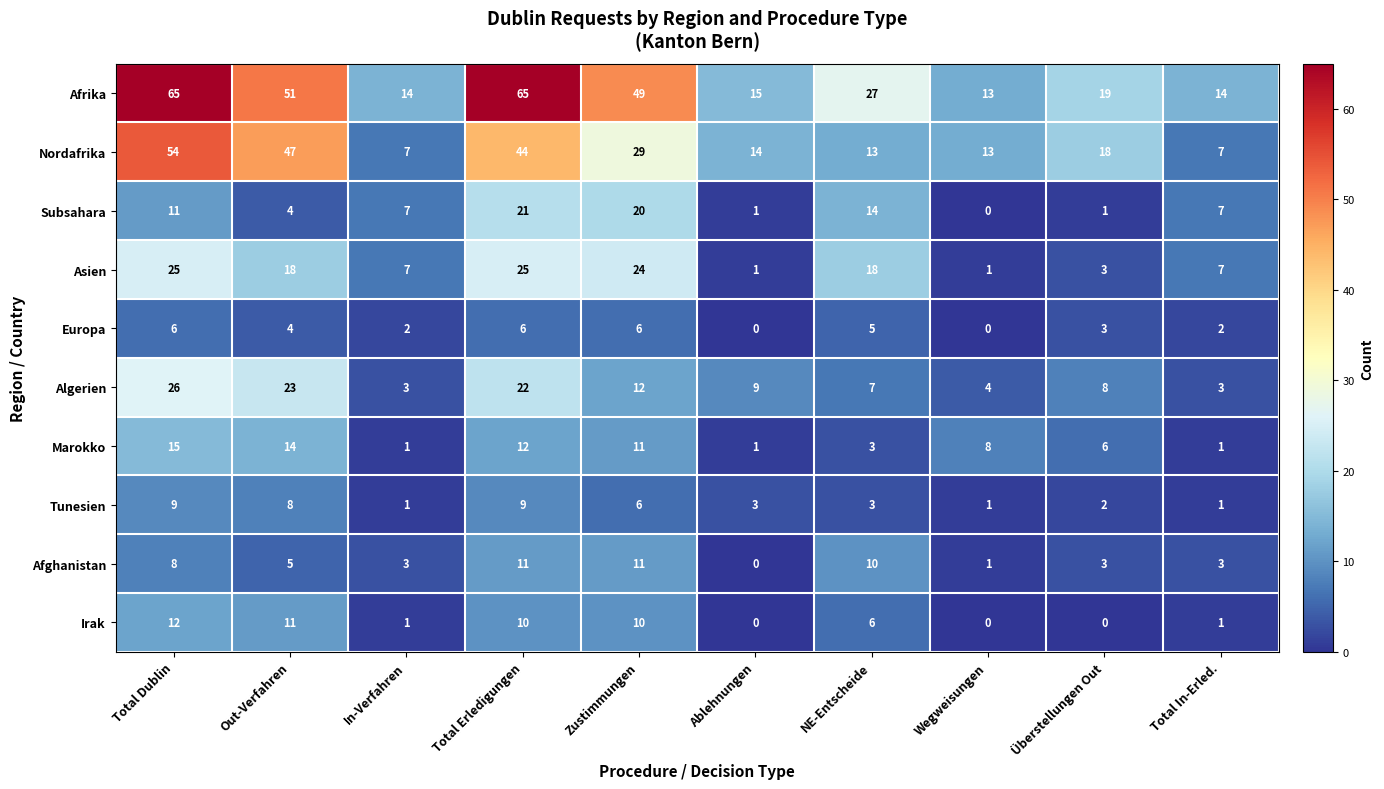

What value does the Nordafrika series have at In-Verfahren?

7